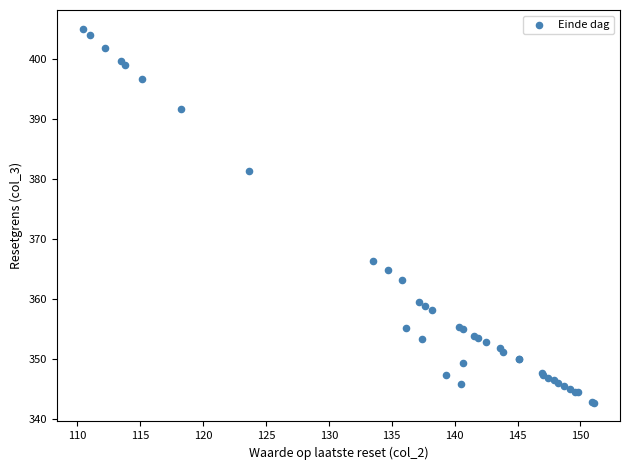

What Y value in the scatter plot is closest to 373?

366.3